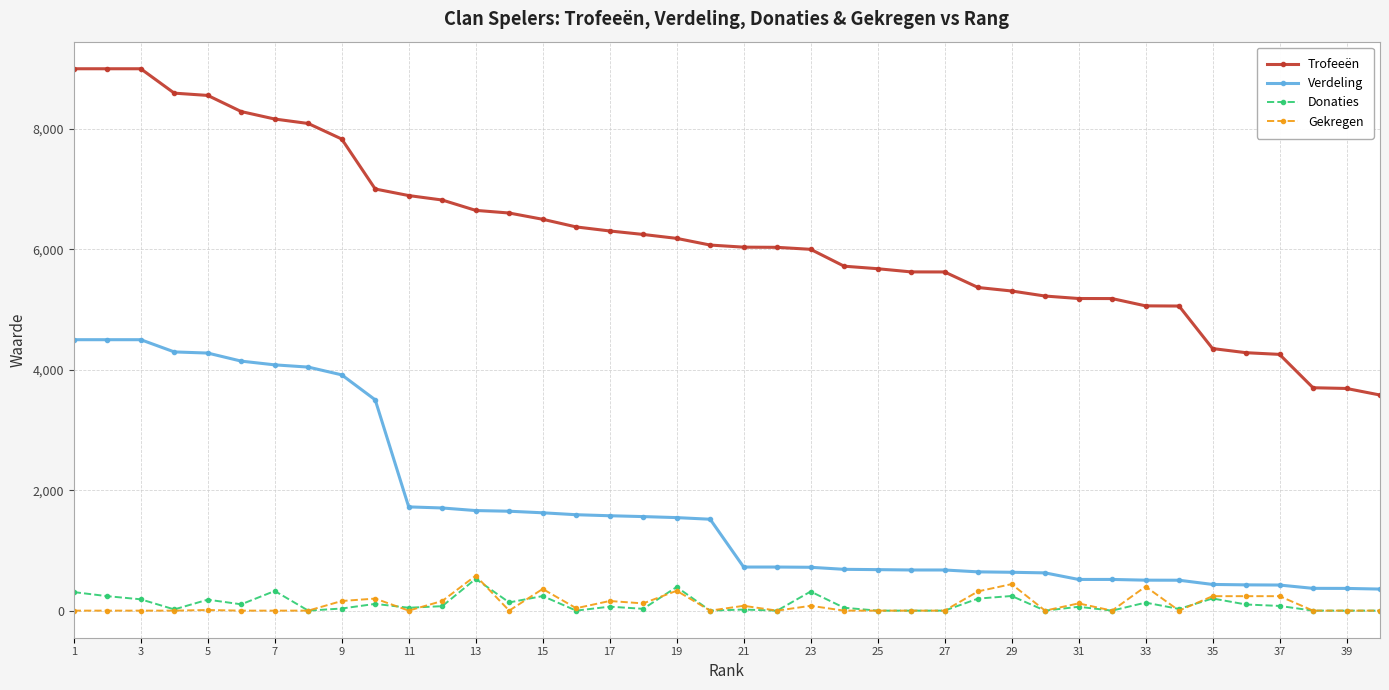

How many lines are shown in the chart?

4